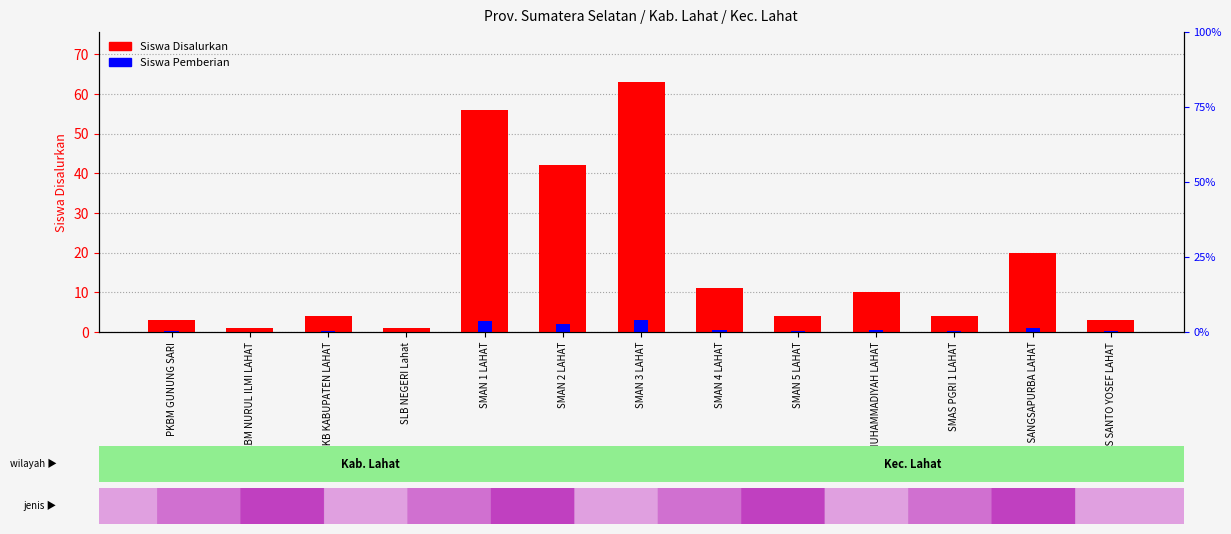

Reading left to right, what are all the values shown in this chart?

Siswa Disalurkan: 3.0	1.0	4.0	1.0	56.0	42.0	63.0	11.0	4.0	10.0	4.0	20.0	3.0
Siswa Pemberian: 0.2	0.1	0.2	0.1	2.8	2.1	3.2	0.6	0.2	0.5	0.2	1.0	0.2